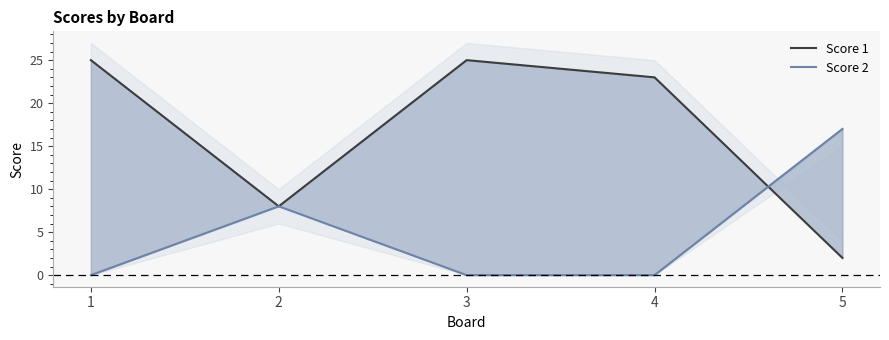

In Score 2, how many points are higher than both neighbors (excluding endpoints)?

1